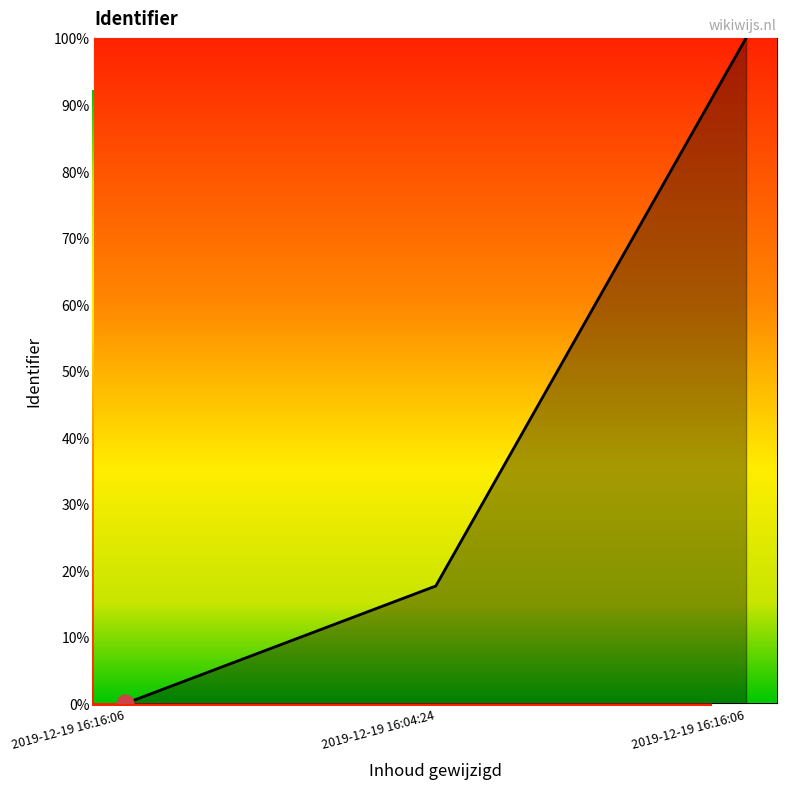

Count the number of values greater than 17.

2